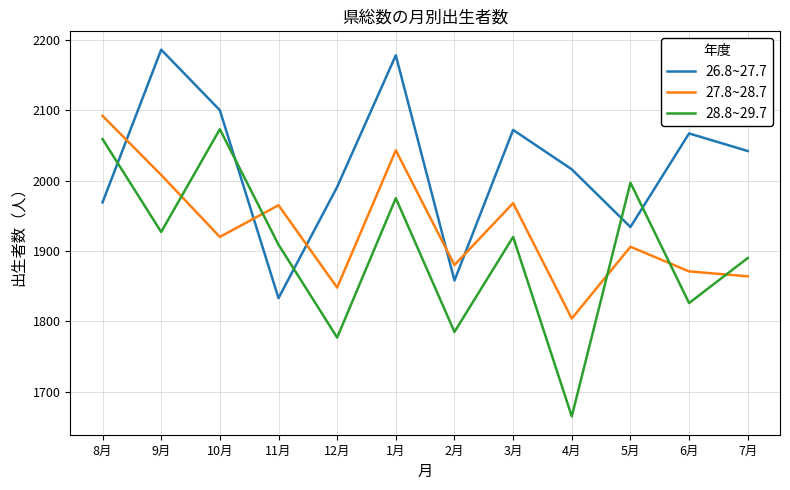

True or false: 28.8~29.7 has a value of 1890 at 7月.

True